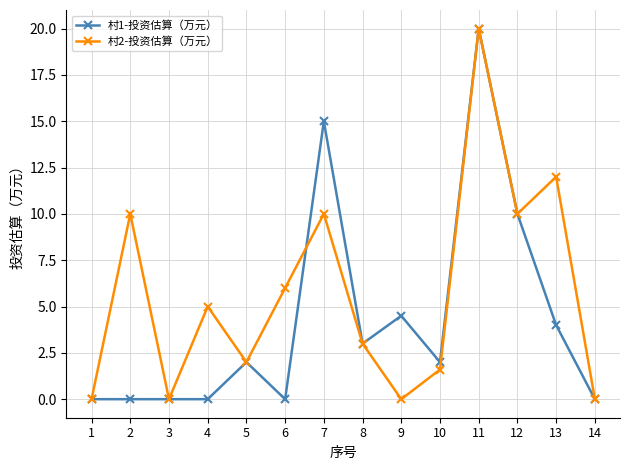

Count the number of categories in the chart.

14